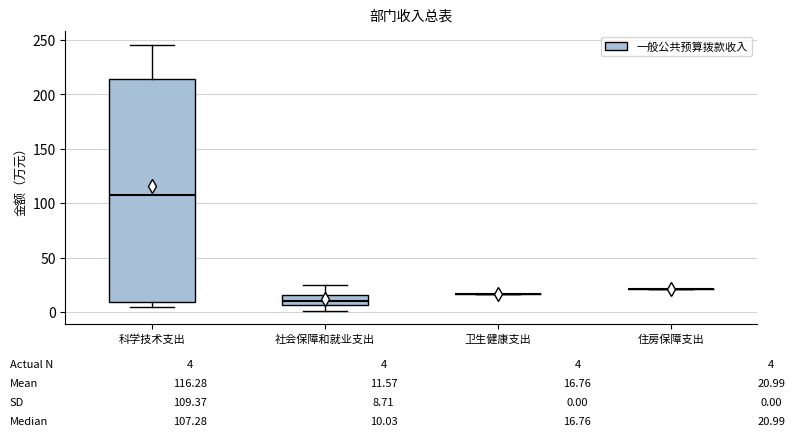

Comparing the boxes themselves (not the whiskers), which one is the tallest?

科学技术支出